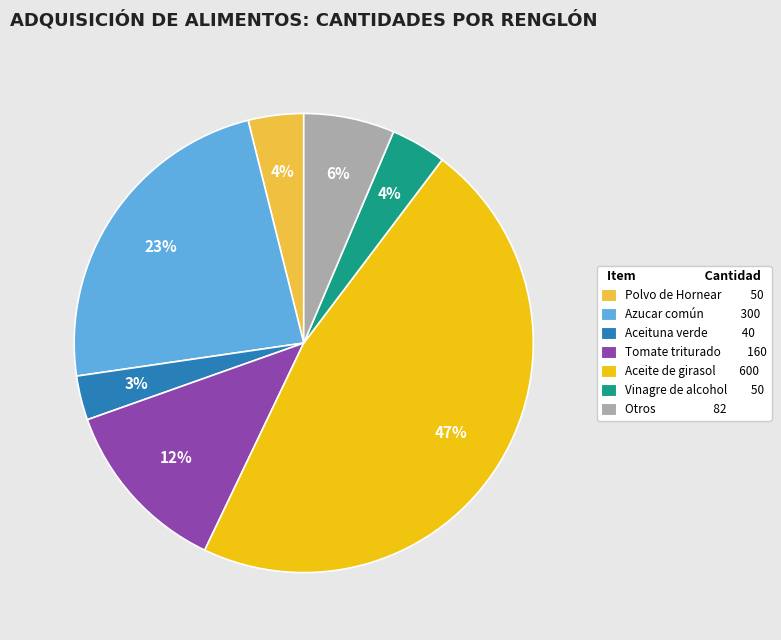

Is there a majority slice in this chart?

No